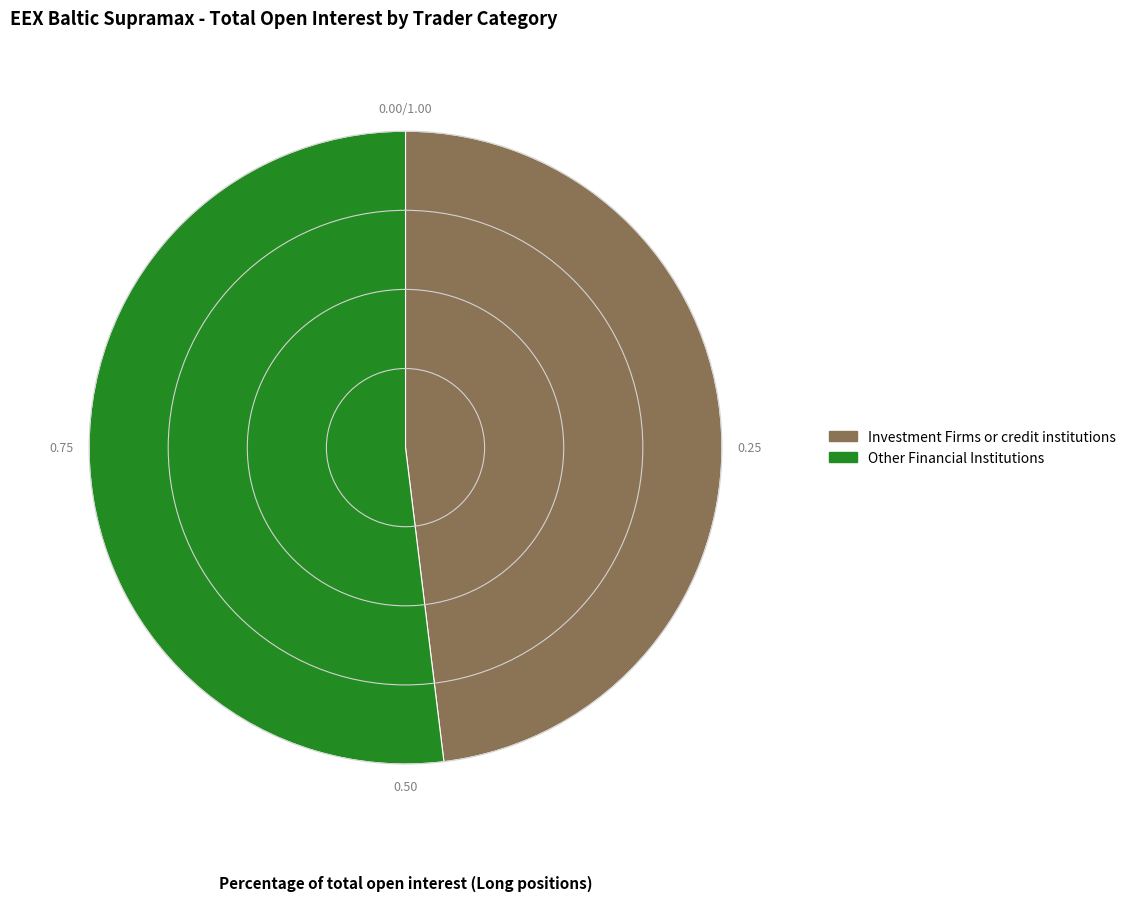

Is there any slice that represents more than half of the pie?

Yes